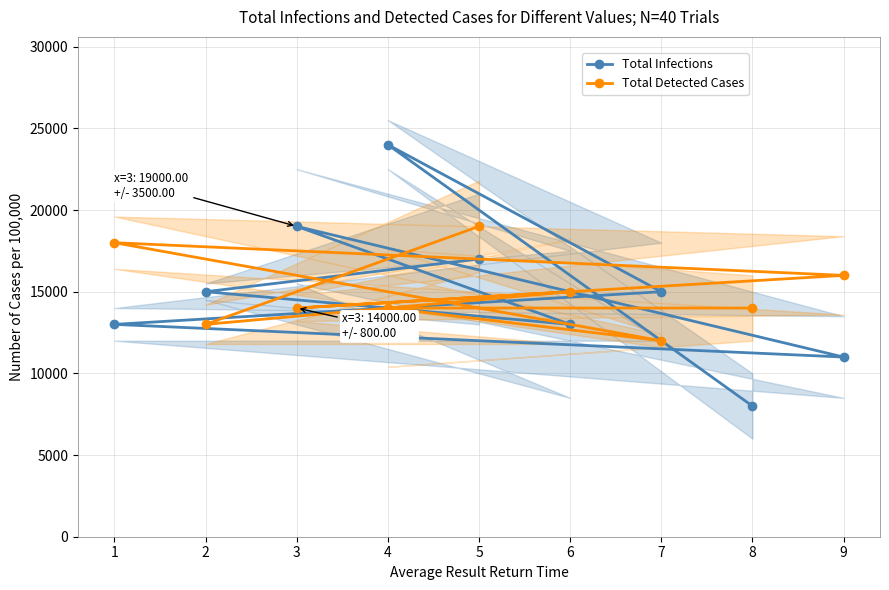

Where does the Total Detected Cases series first go above 14000?

1